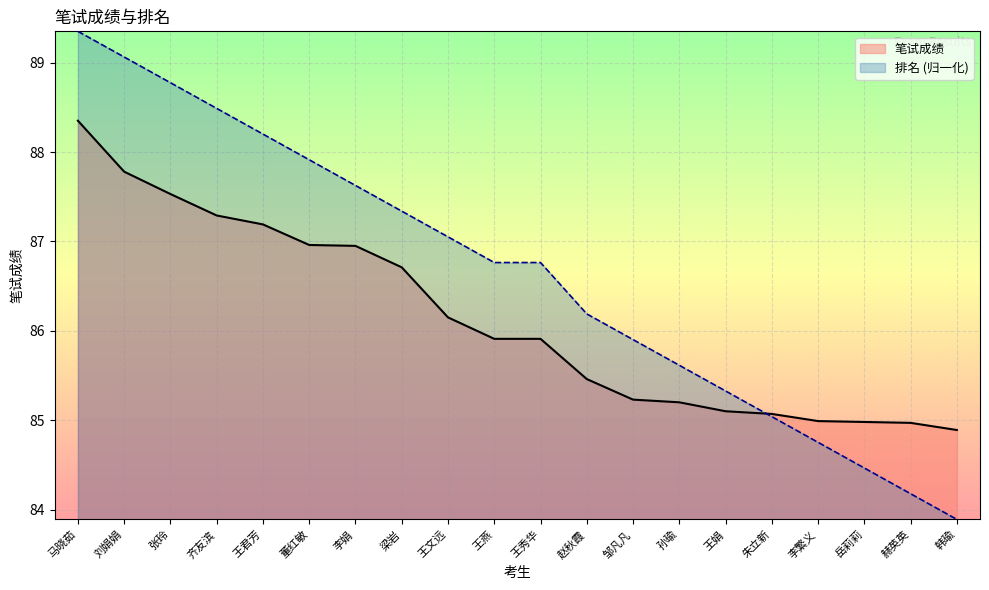

At 王娟, list the series in order from smallest to largest.

笔试成绩, 排名 (归一化)